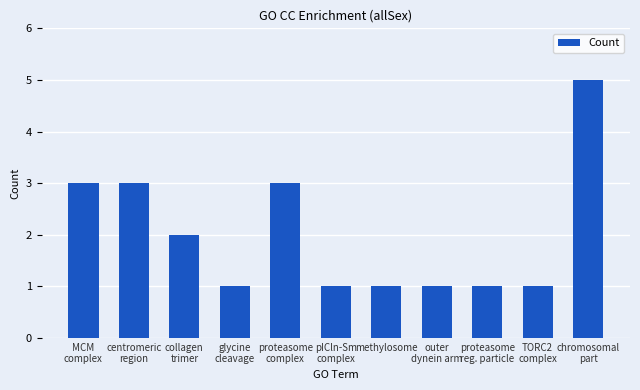

Approximately how many times larger is the value at methylosome compared to pICln-Sm
complex?

1.0